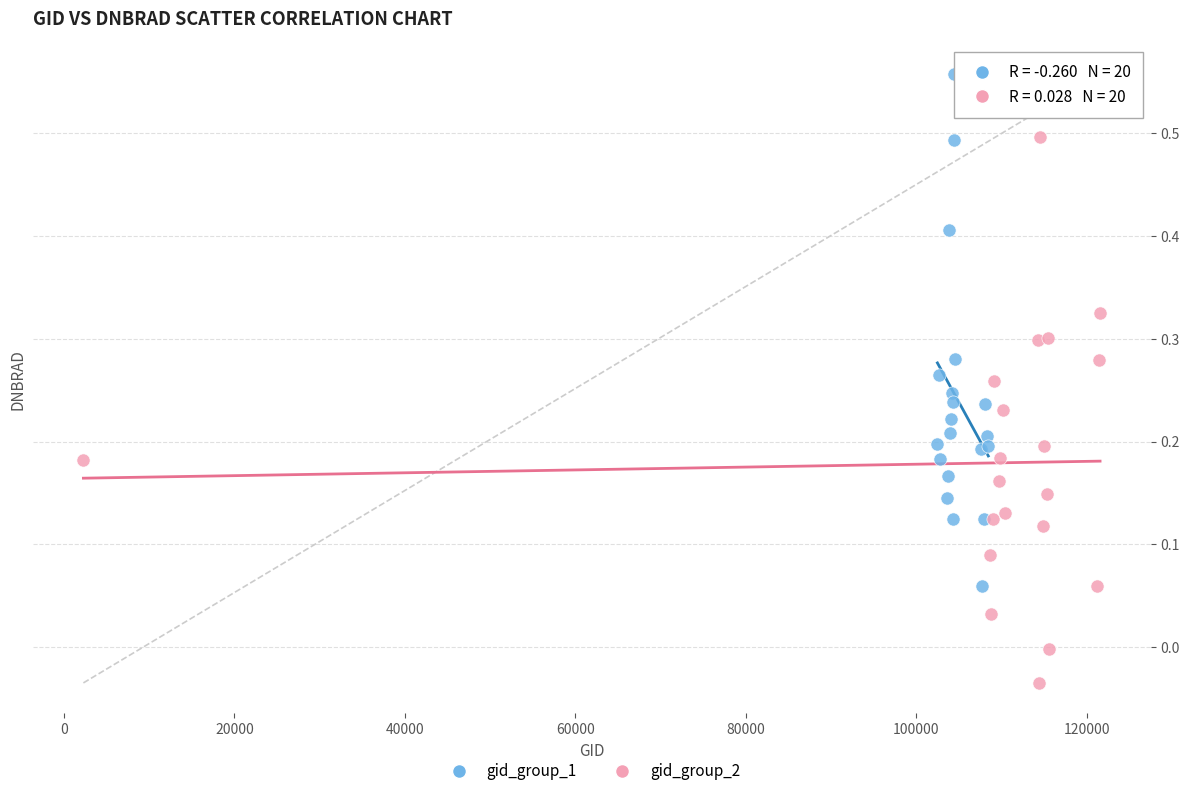

What are all the series names shown in the legend?

gid_group_1, gid_group_2